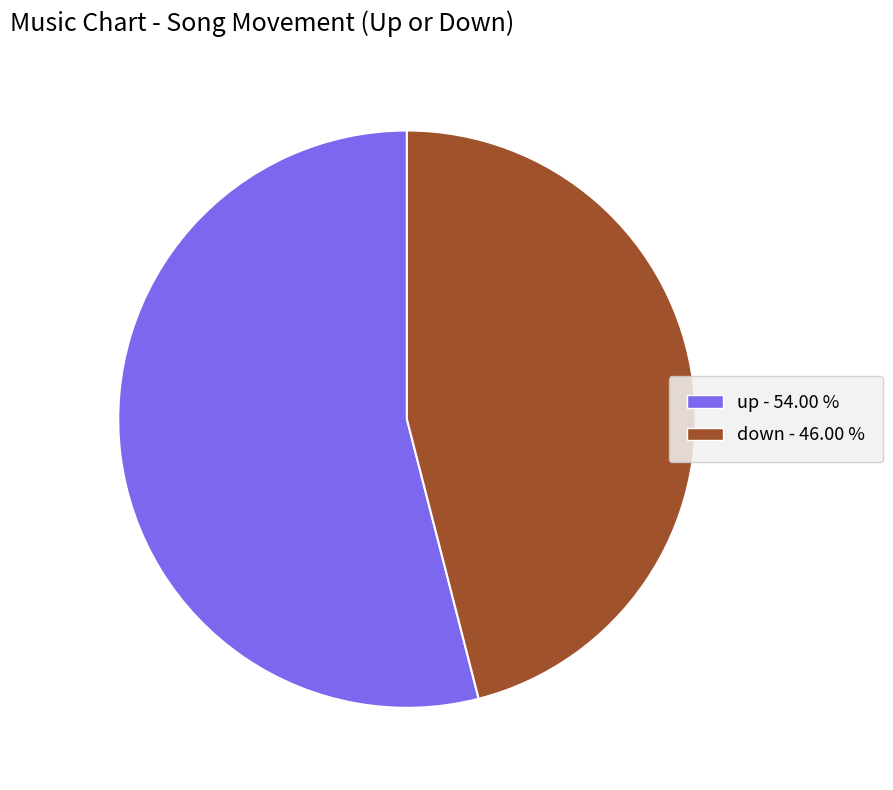

Approximately how many times larger is the value at down compared to up?

0.9